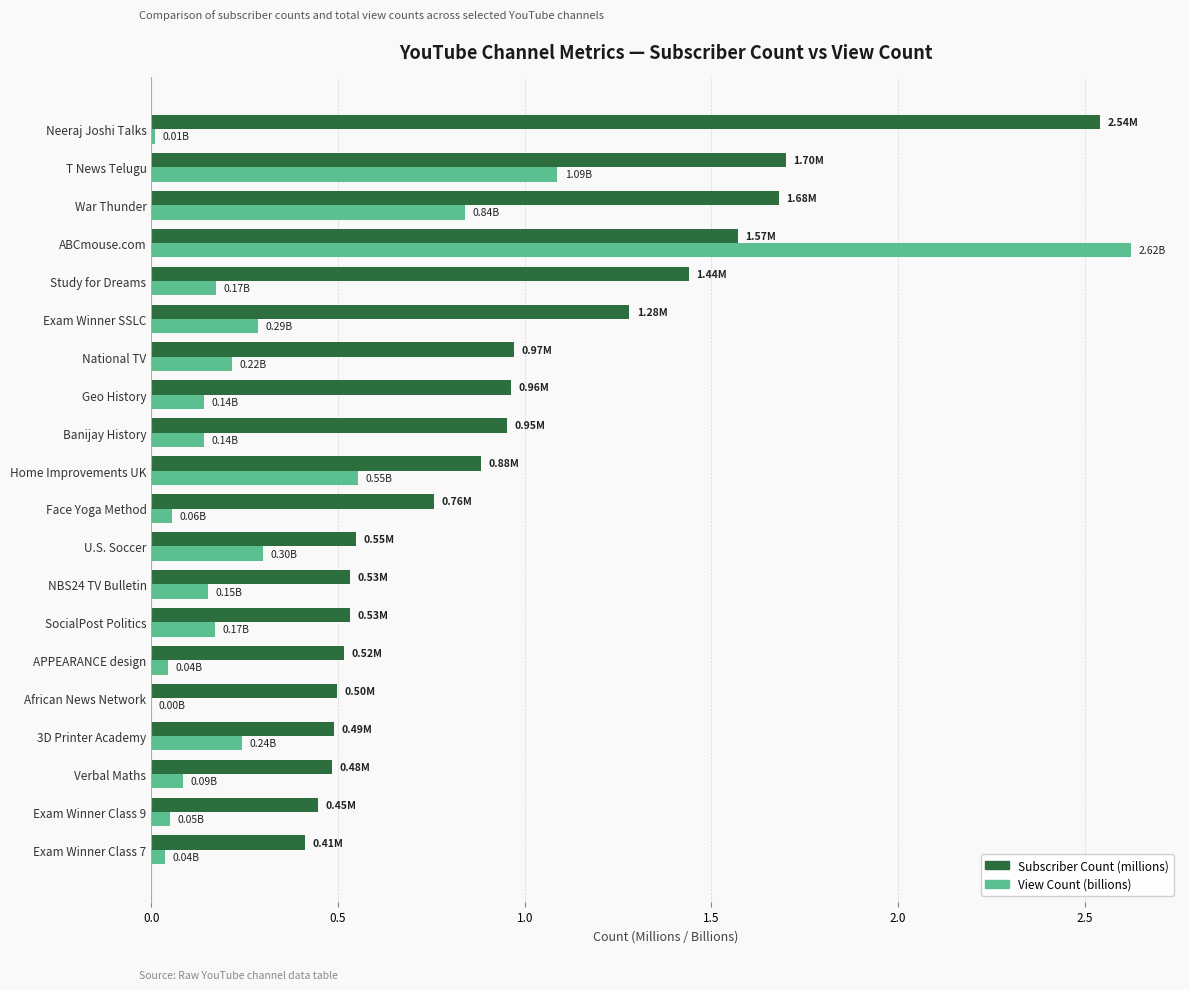

What is the sum of all Subscriber Count (millions) values?

19.2